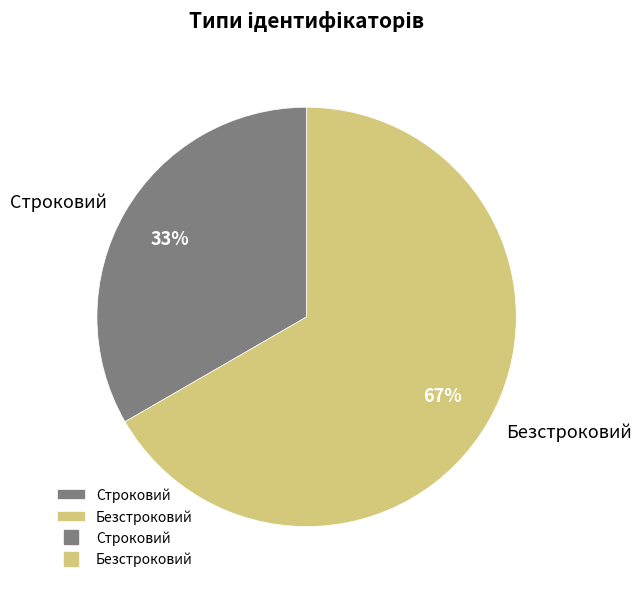

What is the ratio of the value at Строковий to the value at Безстроковий?

0.5